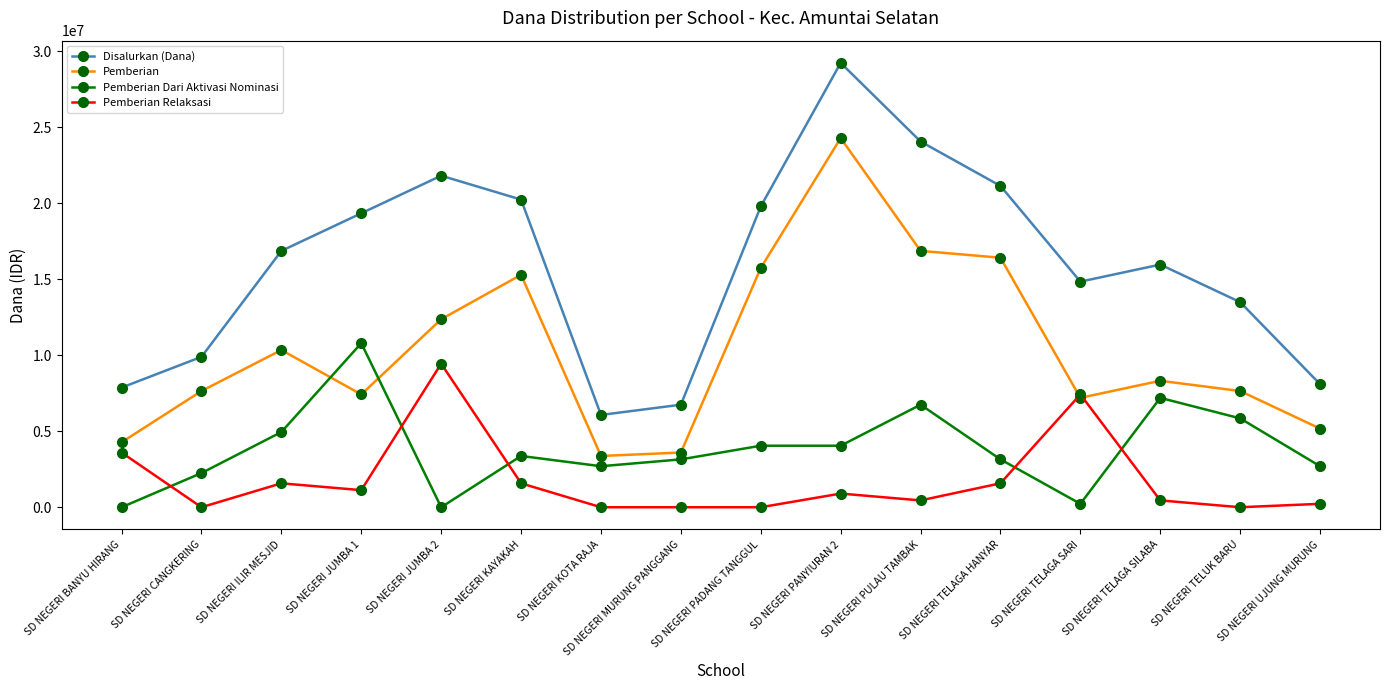

Which series has the largest total across all categories?

Disalurkan (Dana)